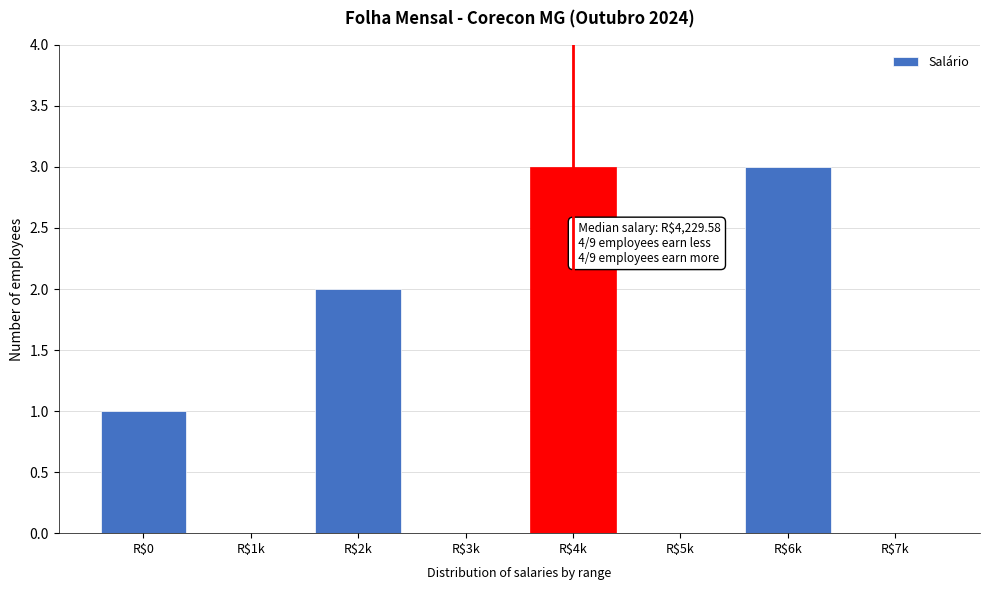

What is the sum of all values?

9